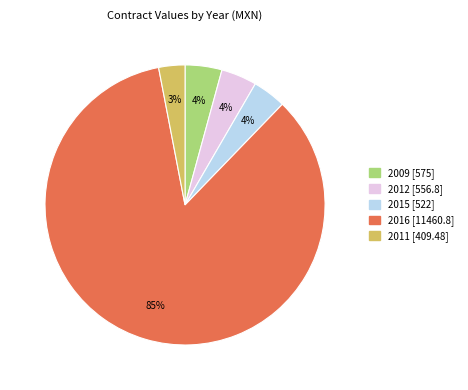

To the nearest percent, what percentage of the pie is 2016?

85%